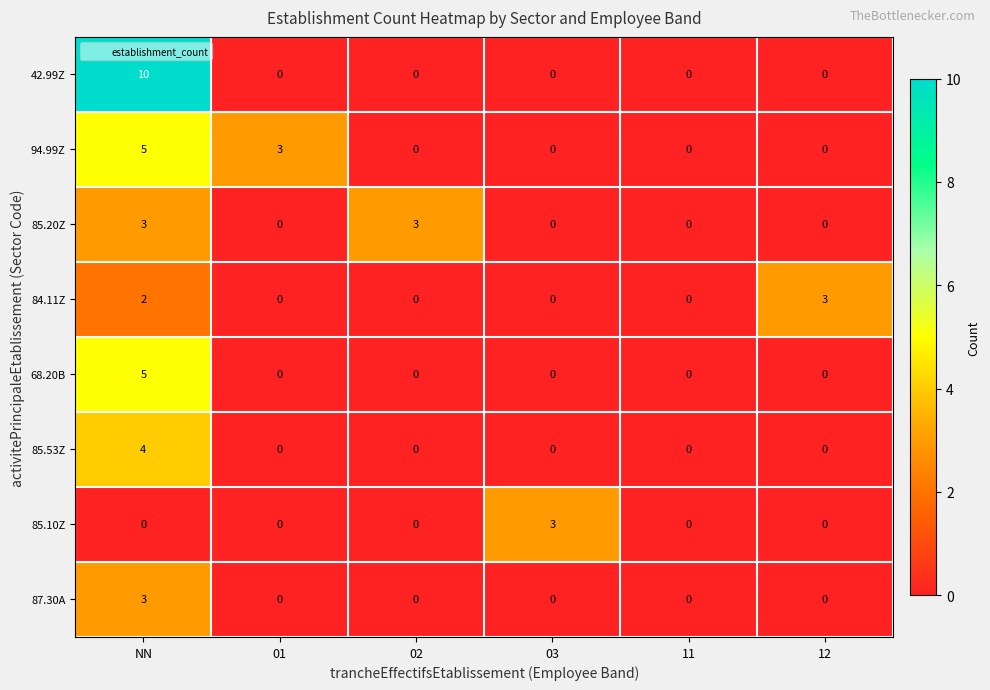

The value of 85.20Z at 02 is 1. True or false?

False